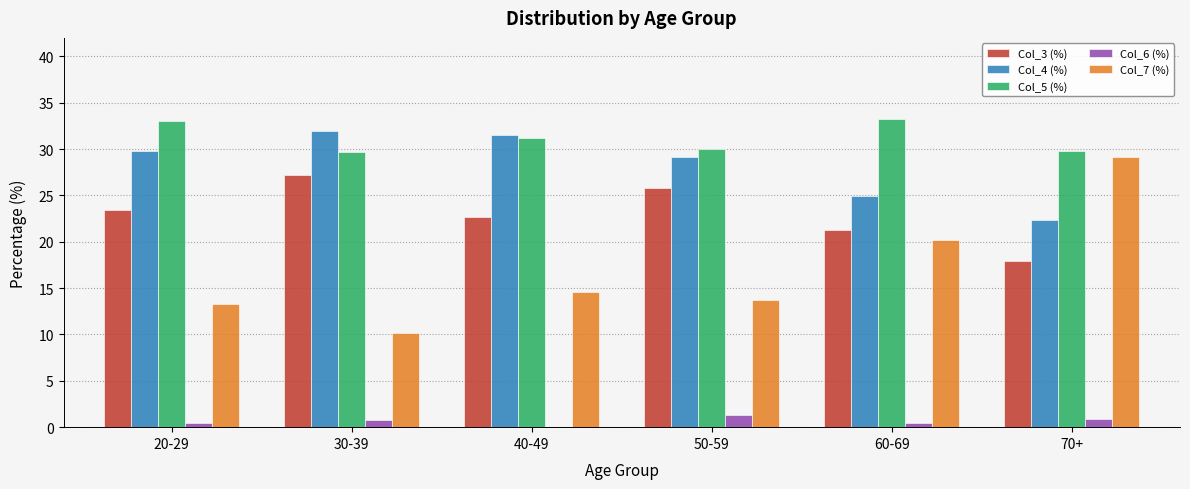

Which series has the largest total across all categories?

Col_5 (%)